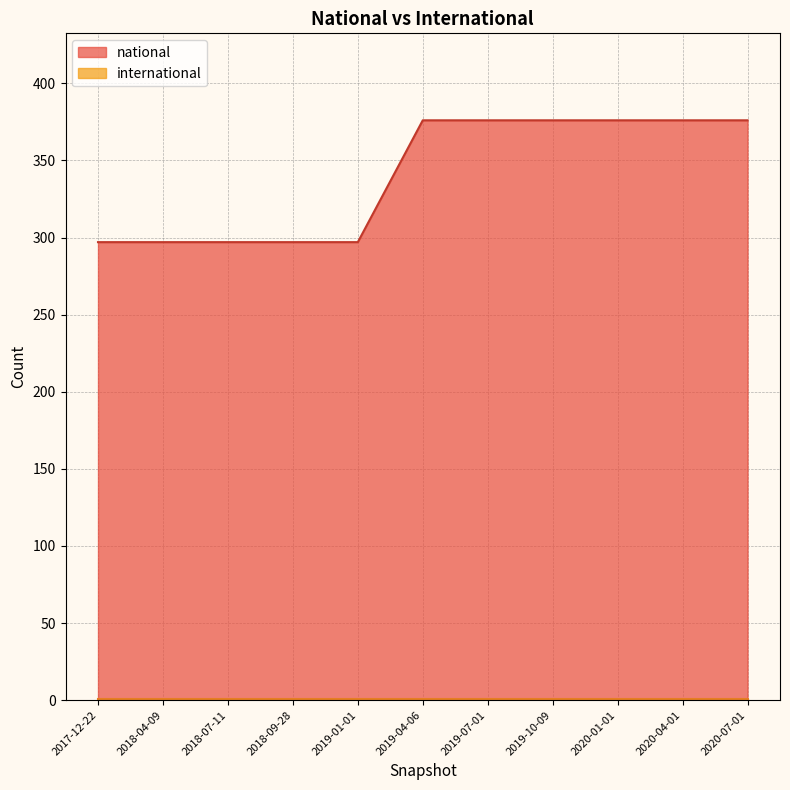

What position from the left is 2018-04-09?

2